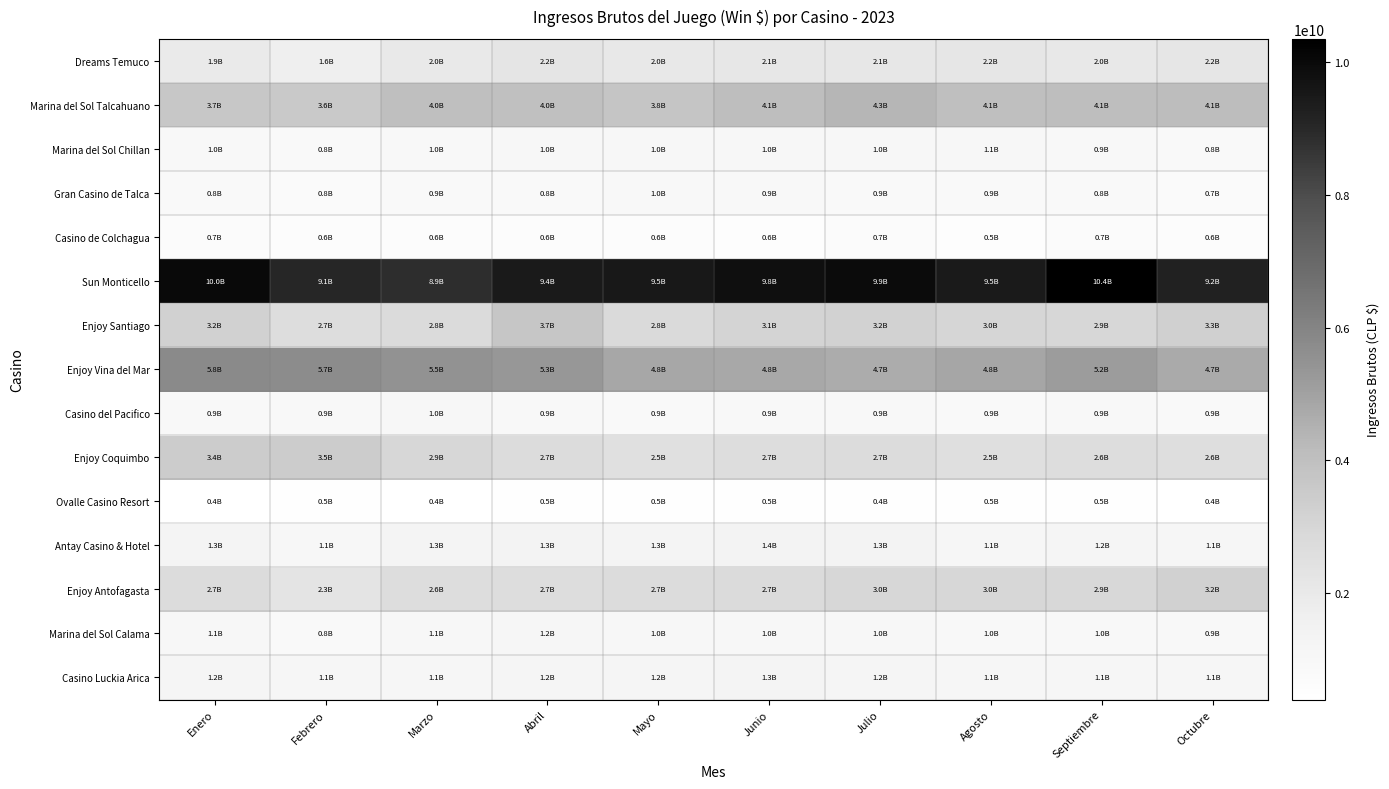

Reading left to right, extract all data points from this chart.

Casino Luckia Arica: Enero=1241771328	Febrero=1117305823	Marzo=1148169115	Abril=1182101274	Mayo=1193654109	Junio=1267396469	Julio=1194427547	Agosto=1122594361	Septiembre=1148751046	Octubre=1134792386
Marina del Sol Calama: Enero=1065677715	Febrero=849964958	Marzo=1073972890	Abril=1157694262	Mayo=1026586840	Junio=984826385	Julio=1047298179	Agosto=973754565	Septiembre=975907204	Octubre=917162548
Enjoy Antofagasta: Enero=2694185503	Febrero=2300098223	Marzo=2636942565	Abril=2689100434	Mayo=2726657549	Junio=2749390911	Julio=2991005635	Agosto=2998951474	Septiembre=2892108369	Octubre=3206609382
Antay Casino & Hotel: Enero=1274831553	Febrero=1089974883	Marzo=1313773817	Abril=1345280610	Mayo=1302036916	Junio=1383888016	Julio=1330025941	Agosto=1135362726	Septiembre=1196257558	Octubre=1127644716
Ovalle Casino Resort: Enero=410973158	Febrero=471141901	Marzo=425667159	Abril=495568638	Mayo=479750317	Junio=454456145	Julio=446952550	Agosto=451475546	Septiembre=453349496	Octubre=396120509
Enjoy Coquimbo: Enero=3436955486	Febrero=3452129639	Marzo=2930967474	Abril=2698621967	Mayo=2492133194	Junio=2685966733	Julio=2716894100	Agosto=2546777663	Septiembre=2631943531	Octubre=2601121402
Casino del Pacifico: Enero=904407218	Febrero=940334174	Marzo=996892547	Abril=933264769	Mayo=886862842	Junio=920984421	Julio=907429710	Agosto=892706158	Septiembre=921294325	Octubre=876123363
Enjoy Vina del Mar: Enero=5773124465	Febrero=5723735833	Marzo=5523102828	Abril=5330945936	Mayo=4814535293	Junio=4768969070	Julio=4664367478	Agosto=4841498984	Septiembre=5169939969	Octubre=4729503511
Enjoy Santiago: Enero=3223898751	Febrero=2661526326	Marzo=2758708112	Abril=3702948413	Mayo=2797507794	Junio=3089695516	Julio=3196303172	Agosto=3009221385	Septiembre=2946493144	Octubre=3261598881
Sun Monticello: Enero=10006245166	Febrero=9050853391	Marzo=8854537579	Abril=9439164258	Mayo=9525814867	Junio=9831710100	Julio=9937284295	Agosto=9451444925	Septiembre=10355377680	Octubre=9194950837
Casino de Colchagua: Enero=689270743	Febrero=626182052	Marzo=618757997	Abril=614290016	Mayo=620828392	Junio=583848469	Julio=670322078	Agosto=521464490	Septiembre=702353347	Octubre=620615375
Gran Casino de Talca: Enero=838603241	Febrero=819512589	Marzo=897714412	Abril=831837524	Mayo=956176647	Junio=930428402	Julio=872874107	Agosto=866766056	Septiembre=846113480	Octubre=748338868
Marina del Sol Chillan: Enero=966181335	Febrero=829398102	Marzo=953300591	Abril=1013026725	Mayo=981534299	Junio=988306009	Julio=1010329837	Agosto=1057930520	Septiembre=925644959	Octubre=824361827
Marina del Sol Talcahuano: Enero=3681847054	Febrero=3551592431	Marzo=4040343304	Abril=3981811787	Mayo=3777276992	Junio=4091910896	Julio=4331221264	Agosto=4050521511	Septiembre=4079902927	Octubre=4108554288
Dreams Temuco: Enero=1938941102	Febrero=1645907745	Marzo=2011187625	Abril=2228349867	Mayo=2030555372	Junio=2106175731	Julio=2139566362	Agosto=2168172142	Septiembre=2030067202	Octubre=2158060600